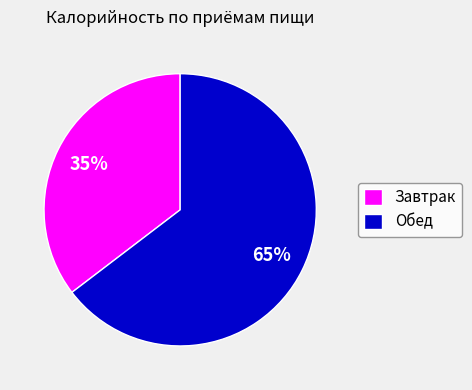

How many segments does this pie chart have?

2